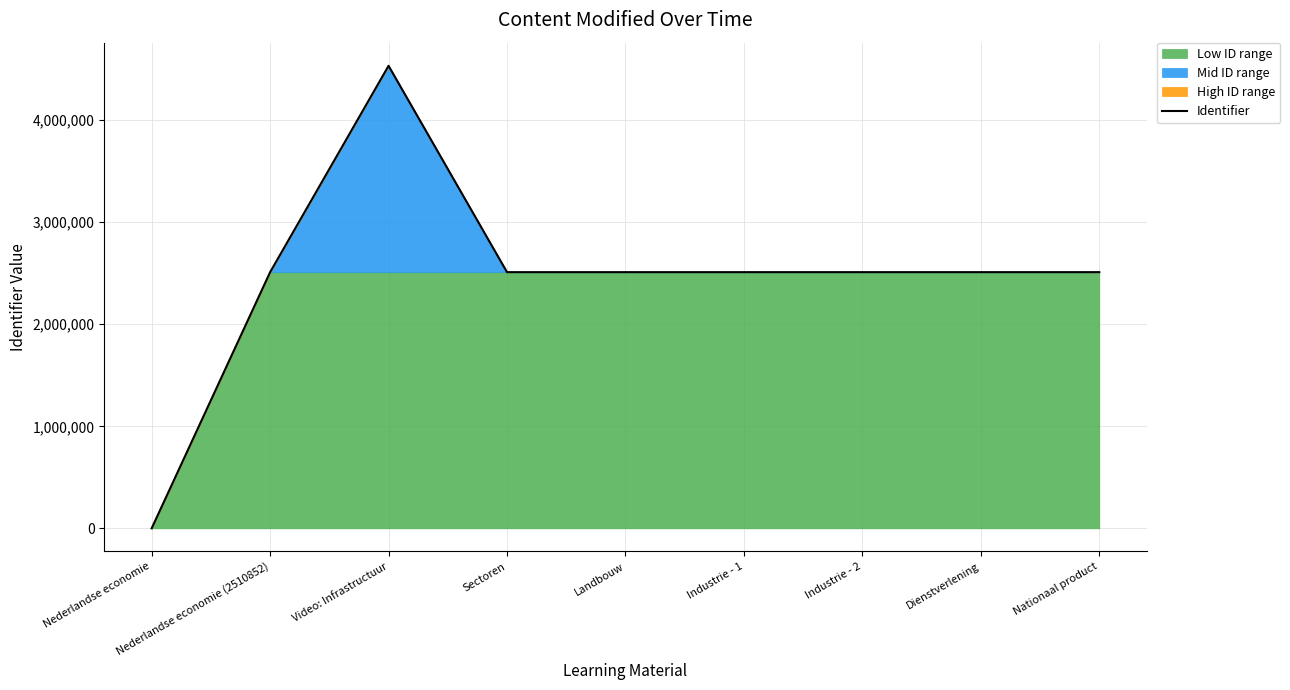

The chart shows a value of 8065771 at Video: Infrastructuur. True or false?

False